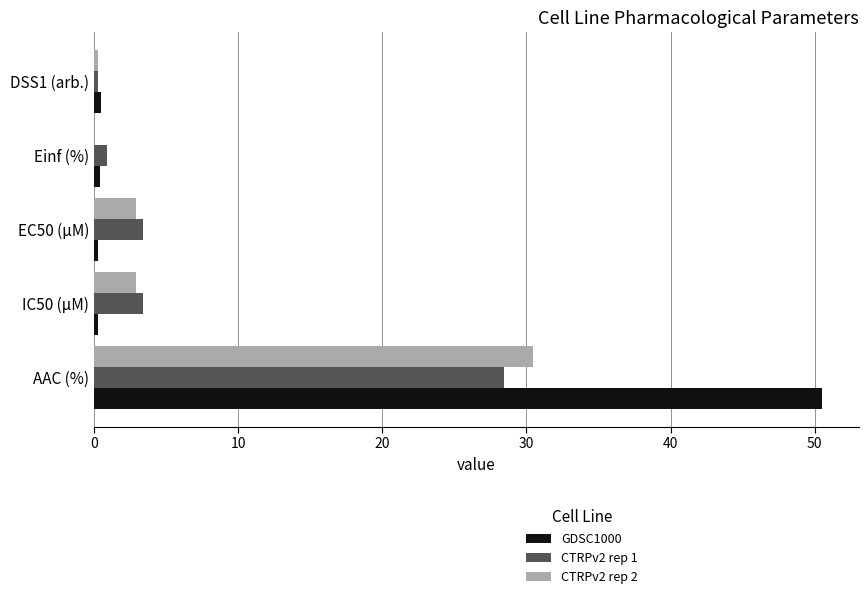

Is it true that CTRPv2 rep 1 equals 3.4 at EC50 (µM)?

True